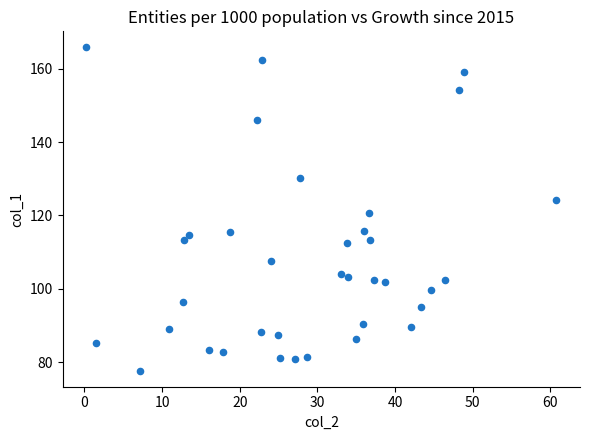

What is the range of Y values (max minus min)?

88.1